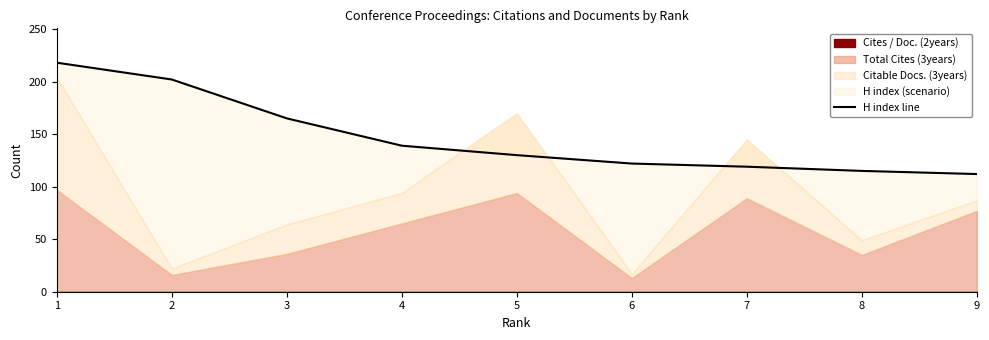

True or false: there are more than 0 points higher than both neighbors.

False